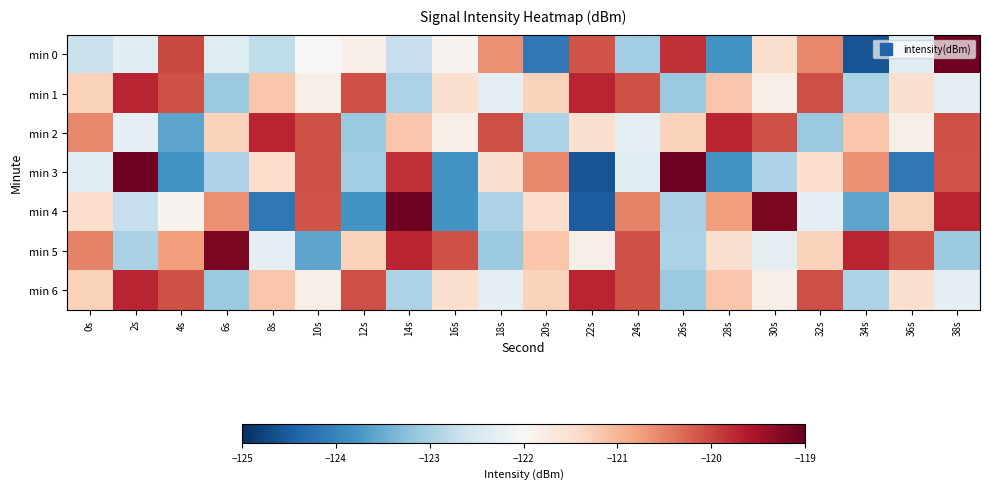

Reading left to right, extract all data points from this chart.

min 0: 0s=-122.7	2s=-122.3	4s=-120.0	6s=-122.4	8s=-122.8	10s=-122.0	12s=-121.8	14s=-122.7	16s=-121.9	18s=-120.6	20s=-124.1	22s=-120.1	24s=-123.0	26s=-119.8	28s=-123.8	30s=-121.5	32s=-120.6	34s=-124.6	36s=-122.4	38s=-119.1
min 1: 0s=-121.3	2s=-119.7	4s=-120.1	6s=-123.1	8s=-121.2	10s=-121.8	12s=-120.1	14s=-123.0	16s=-121.5	18s=-122.3	20s=-121.3	22s=-119.7	24s=-120.1	26s=-123.1	28s=-121.2	30s=-121.8	32s=-120.1	34s=-123.0	36s=-121.5	38s=-122.3
min 2: 0s=-120.6	2s=-122.3	4s=-123.6	6s=-121.3	8s=-119.7	10s=-120.1	12s=-123.1	14s=-121.2	16s=-121.8	18s=-120.1	20s=-123.0	22s=-121.5	24s=-122.3	26s=-121.3	28s=-119.7	30s=-120.1	32s=-123.1	34s=-121.2	36s=-121.8	38s=-120.1
min 3: 0s=-122.4	2s=-119.1	4s=-123.8	6s=-122.9	8s=-121.5	10s=-120.1	12s=-123.0	14s=-119.8	16s=-123.8	18s=-121.5	20s=-120.6	22s=-124.6	24s=-122.4	26s=-119.1	28s=-123.8	30s=-122.9	32s=-121.5	34s=-120.6	36s=-124.1	38s=-120.1
min 4: 0s=-121.5	2s=-122.7	4s=-121.9	6s=-120.6	8s=-124.1	10s=-120.1	12s=-123.8	14s=-119.1	16s=-123.8	18s=-122.9	20s=-121.5	22s=-124.5	24s=-120.5	26s=-123.0	28s=-120.8	30s=-119.2	32s=-122.3	34s=-123.6	36s=-121.3	38s=-119.7
min 5: 0s=-120.5	2s=-123.0	4s=-120.8	6s=-119.2	8s=-122.3	10s=-123.6	12s=-121.3	14s=-119.7	16s=-120.1	18s=-123.1	20s=-121.2	22s=-121.8	24s=-120.1	26s=-123.0	28s=-121.5	30s=-122.3	32s=-121.3	34s=-119.7	36s=-120.1	38s=-123.1
min 6: 0s=-121.3	2s=-119.7	4s=-120.1	6s=-123.1	8s=-121.2	10s=-121.8	12s=-120.1	14s=-123.0	16s=-121.5	18s=-122.3	20s=-121.3	22s=-119.7	24s=-120.1	26s=-123.1	28s=-121.2	30s=-121.8	32s=-120.1	34s=-123.0	36s=-121.5	38s=-122.3